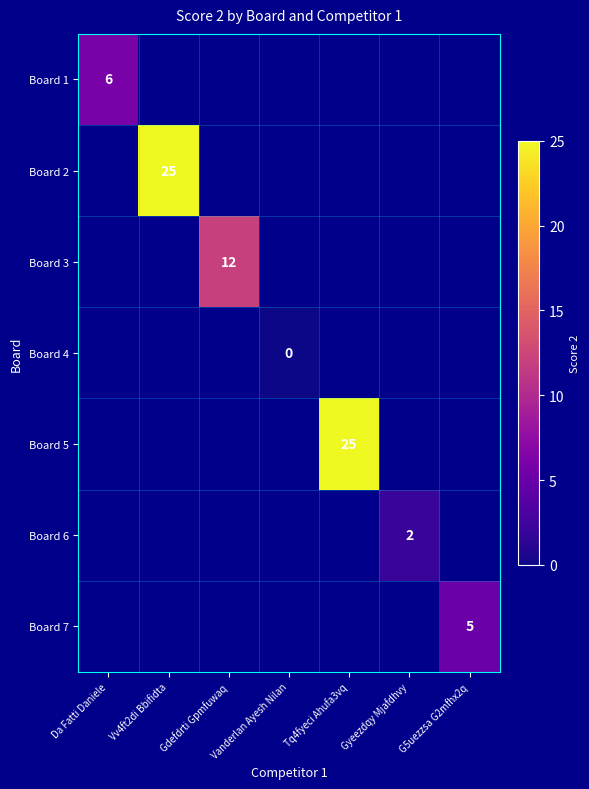

True or false: Board 5 has a value of 25 at Tq4fyeci Ahufa3vq.

True